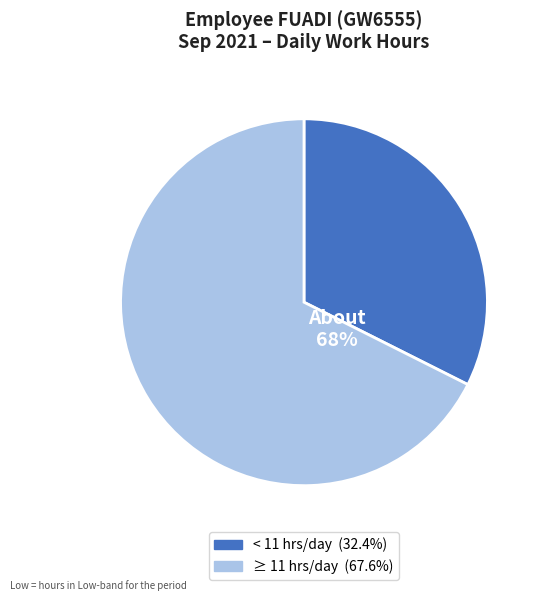

To the nearest percent, what is the average slice percentage?

50%